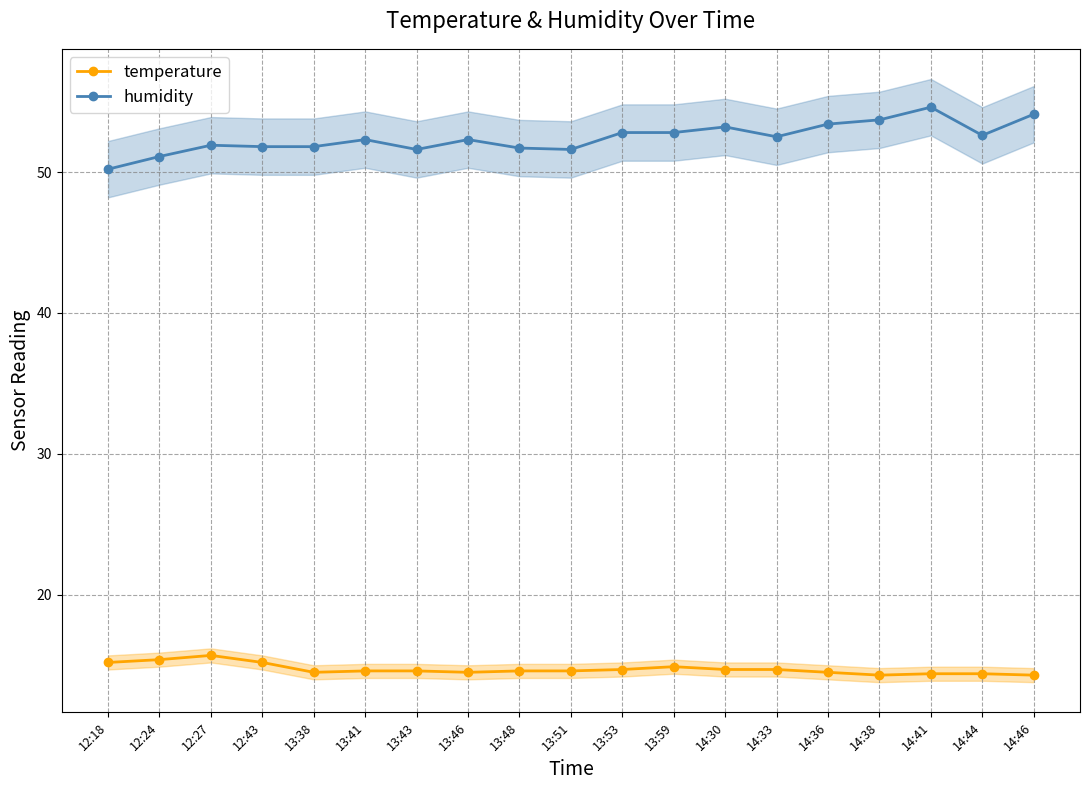

What position from the right is 14:33?

6